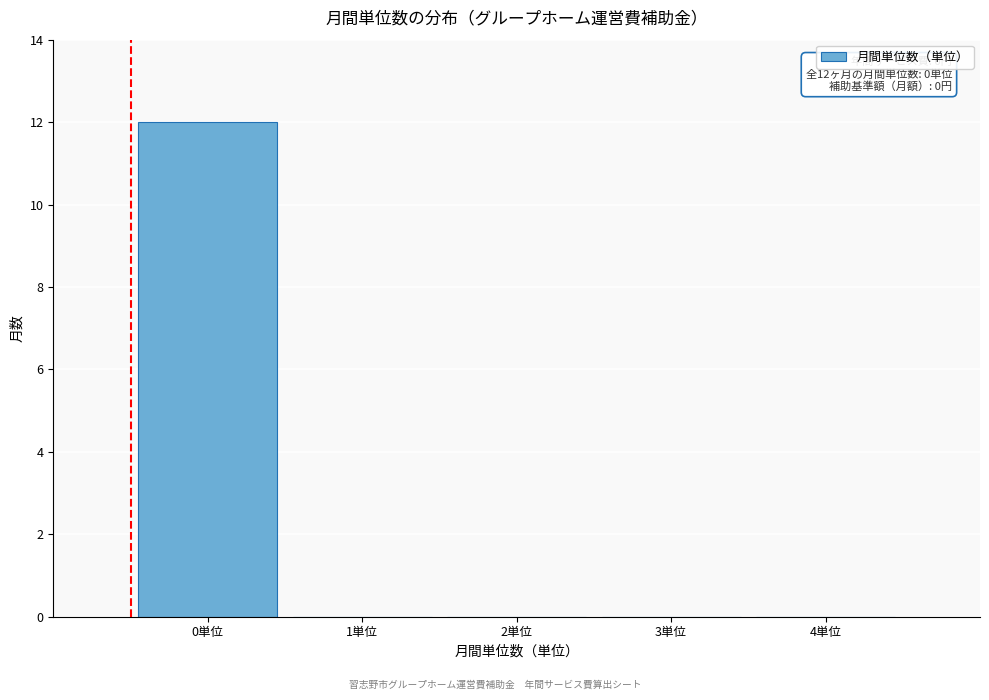

Reading left to right, what are all the values shown in this chart?

0単位=12	1単位=0	2単位=0	3単位=0	4単位=0